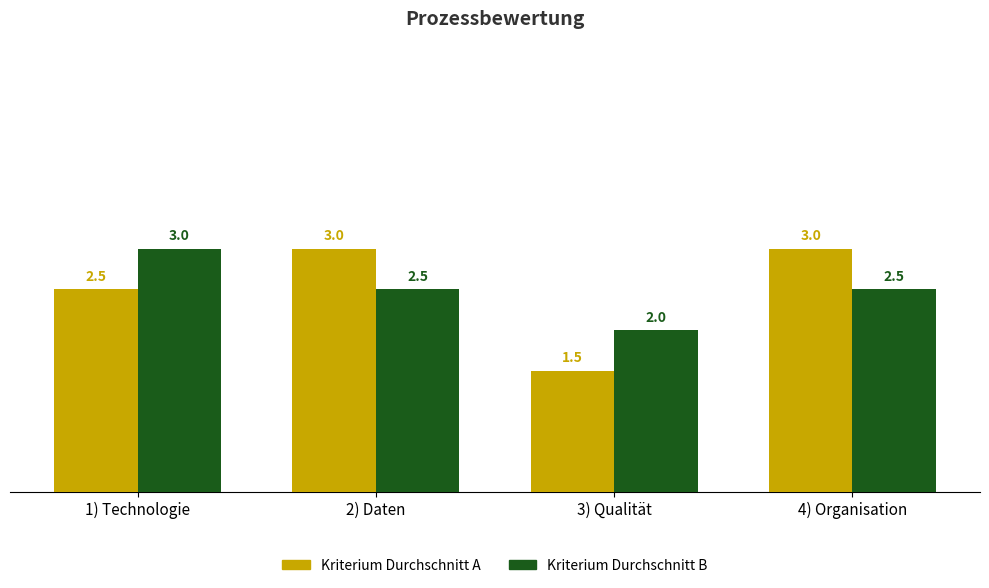

What is the total value across all series at 1) Technologie?

5.5